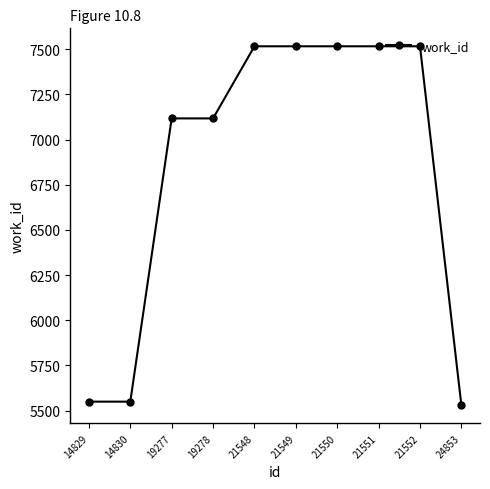

What is the change in value from 14829 to 21549?

+1966